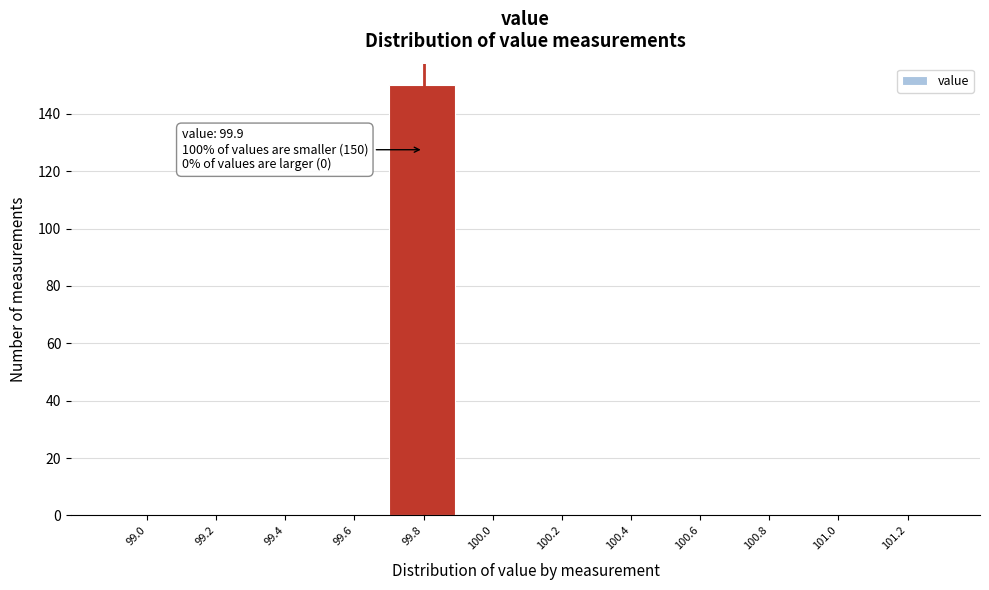

Reading left to right, what are all the values shown in this chart?

99.0=0	99.2=0	99.4=0	99.6=0	99.8=150	100.0=0	100.2=0	100.4=0	100.6=0	100.8=0	101.0=0	101.2=0